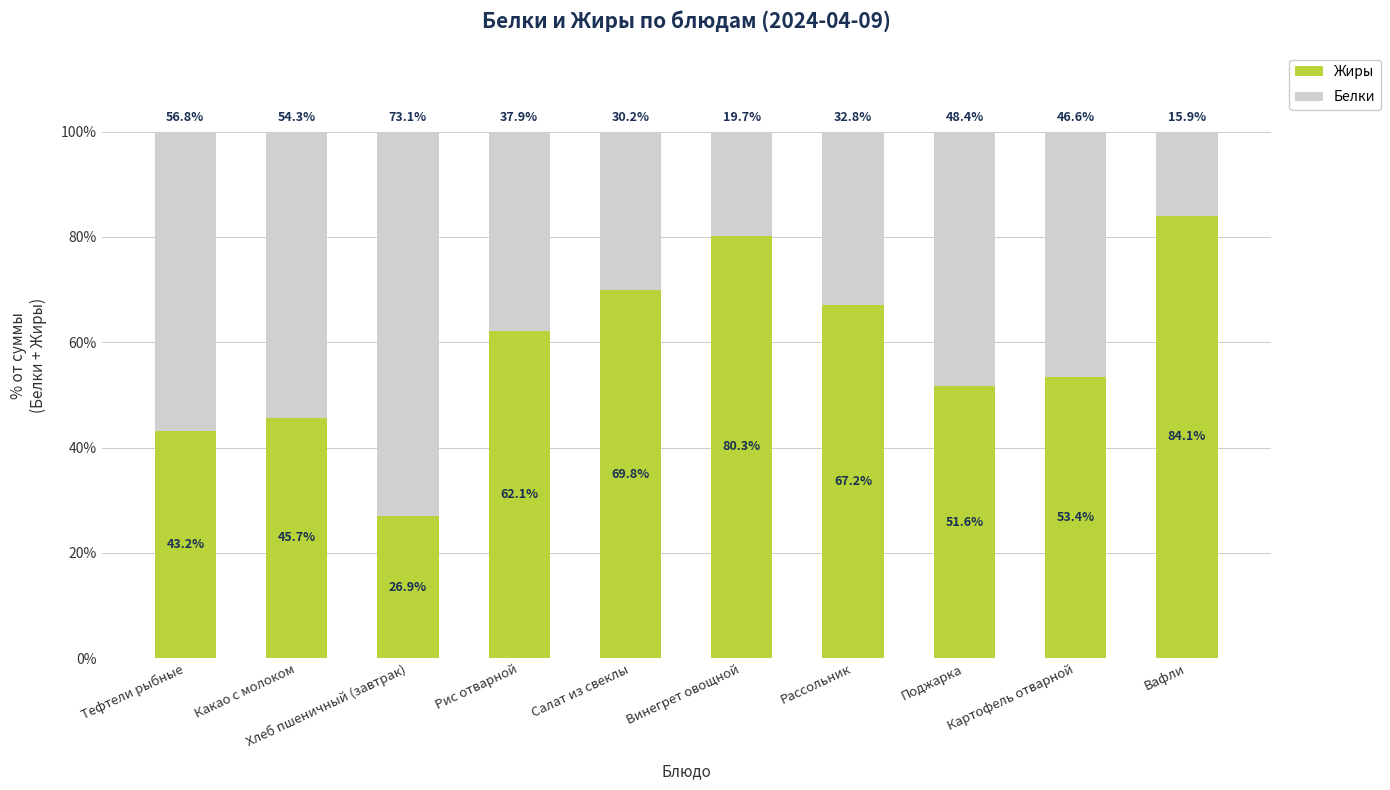

Which category has the highest value in the Жиры series?

Вафли